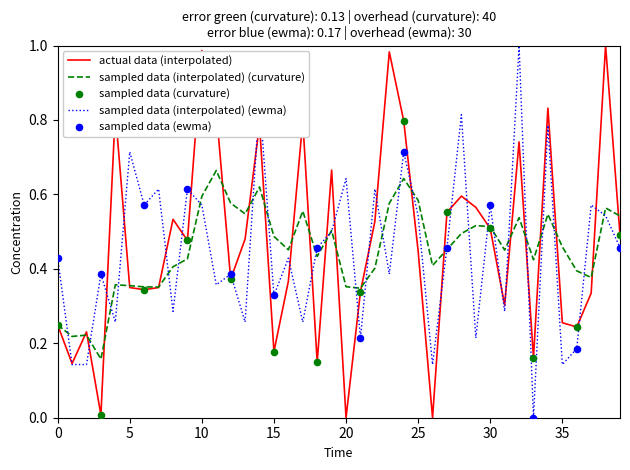

How many lines are shown in the chart?

3